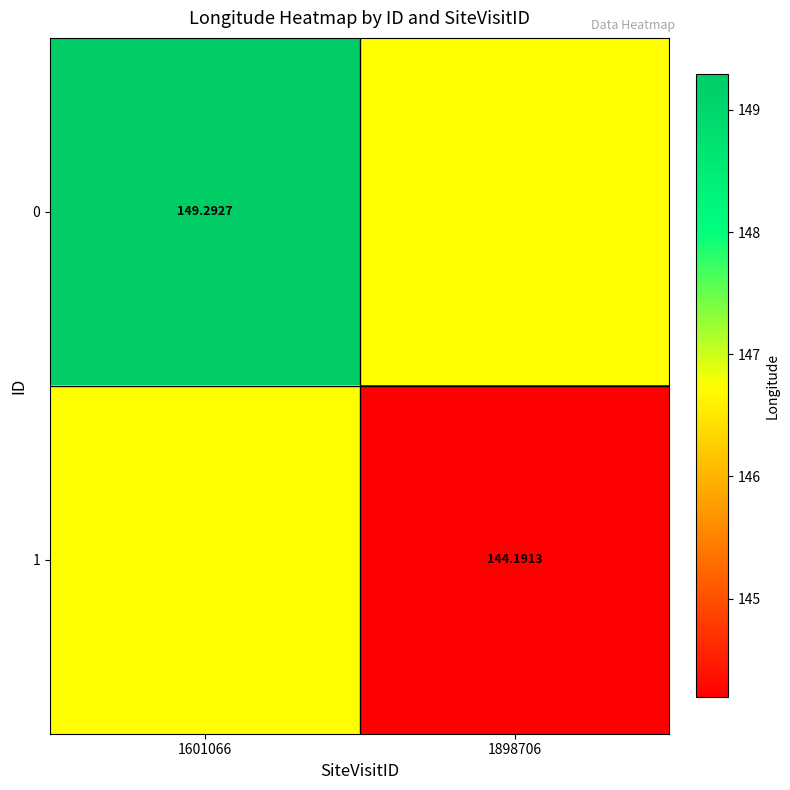

Count the number of categories in the chart.

2